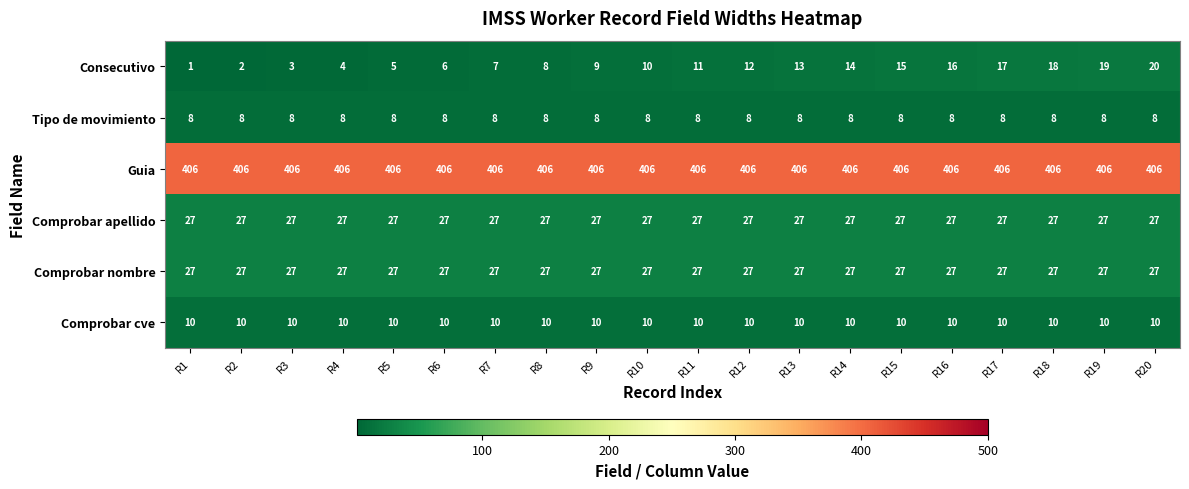

What is the difference between the highest and lowest values at R13?

398